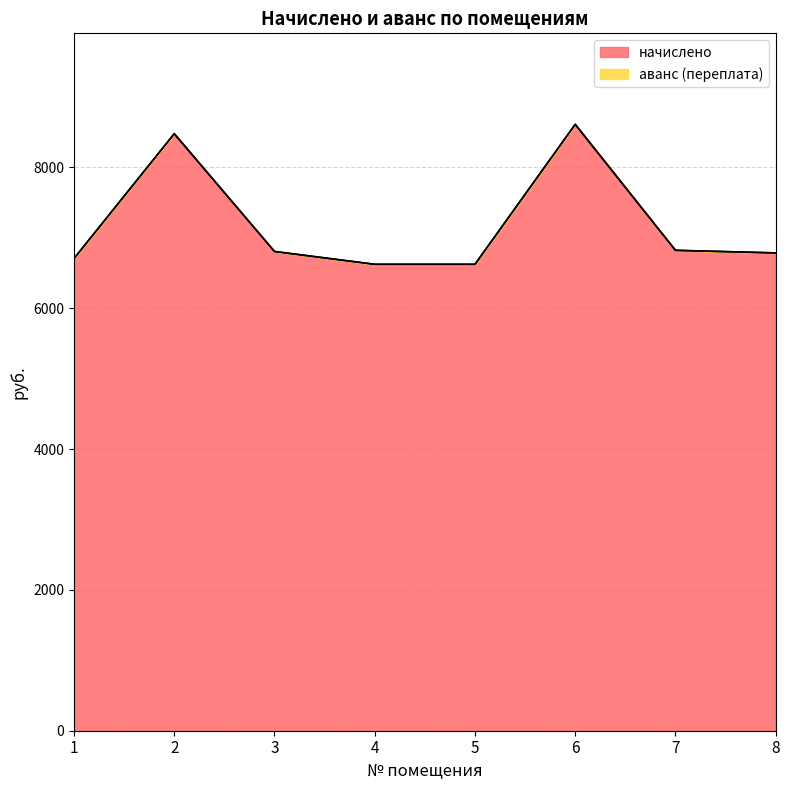

Where does the data first go above 6806?

2